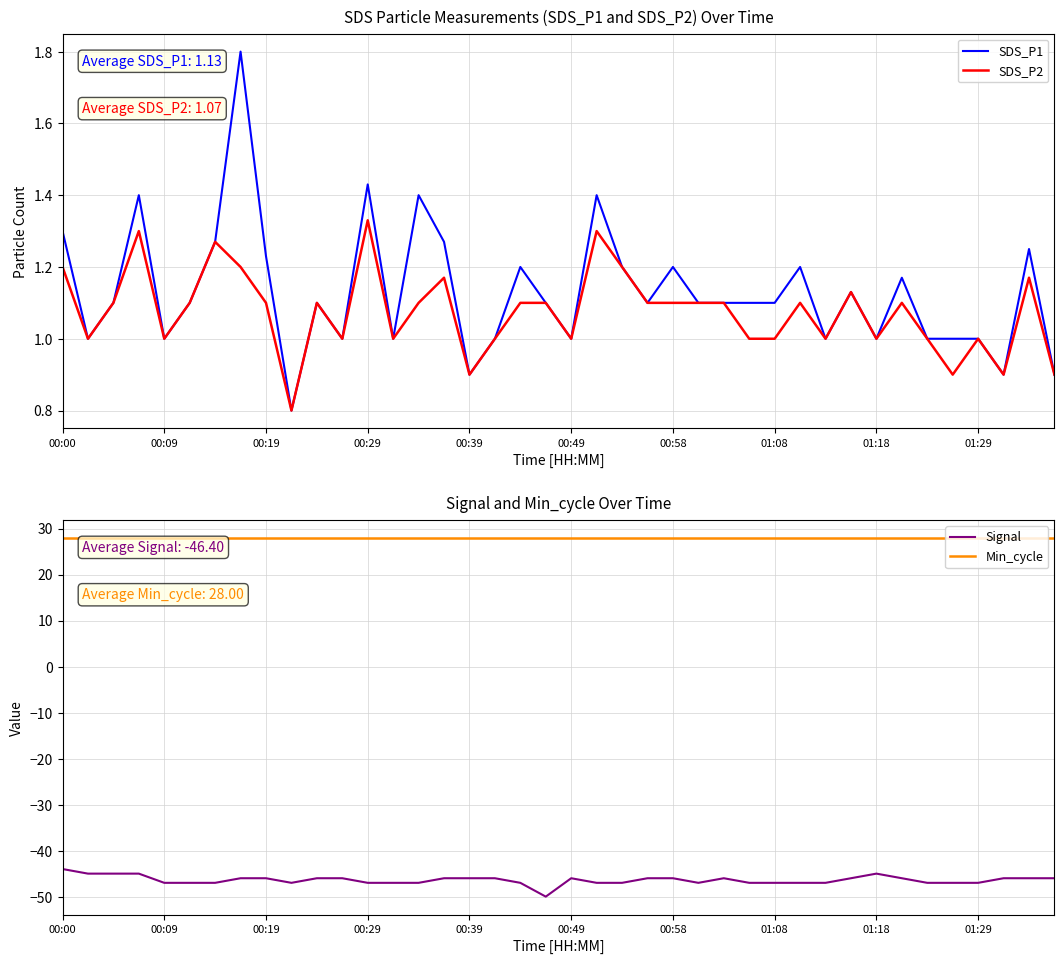

At which label does Min_cycle reach its peak?

00:00